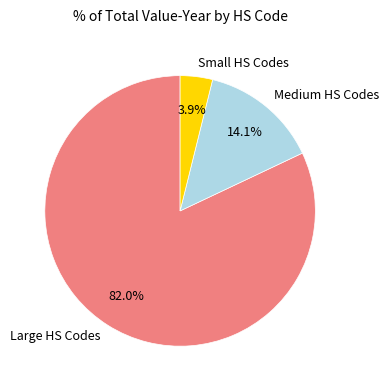

How many slices are in this pie chart?

3